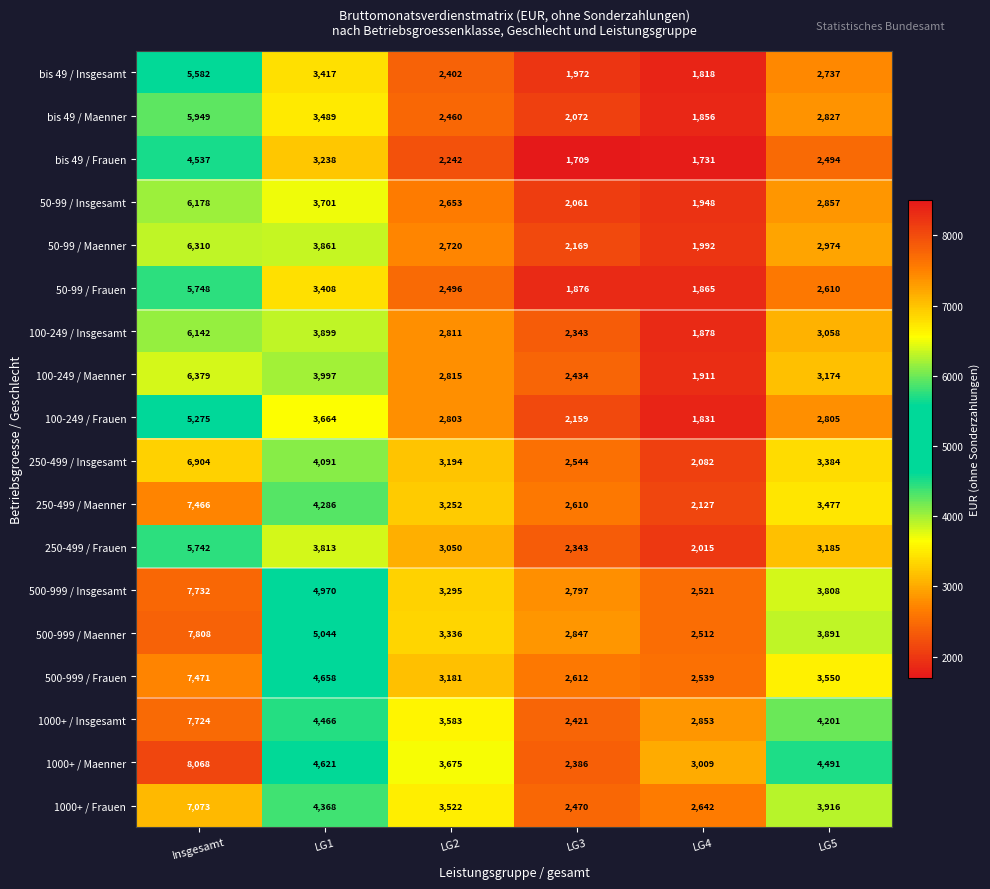

Which series changed the most between Insgesamt and LG1?

1000+ / Maenner